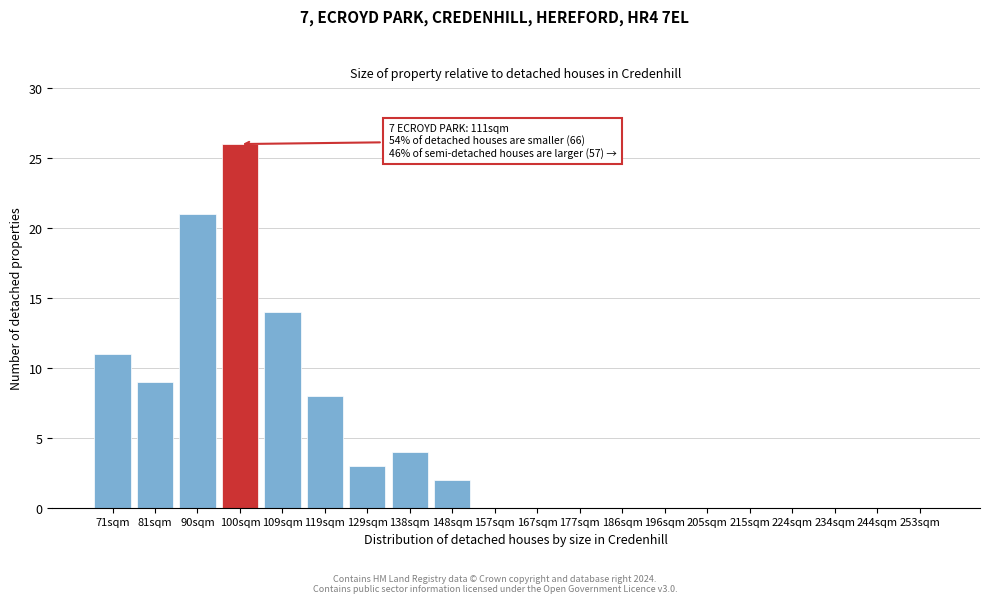

Reading left to right, what are all the values shown in this chart?

71sqm=11	81sqm=9	90sqm=21	100sqm=26	109sqm=14	119sqm=8	129sqm=3	138sqm=4	148sqm=2	157sqm=0	167sqm=0	177sqm=0	186sqm=0	196sqm=0	205sqm=0	215sqm=0	224sqm=0	234sqm=0	244sqm=0	253sqm=0